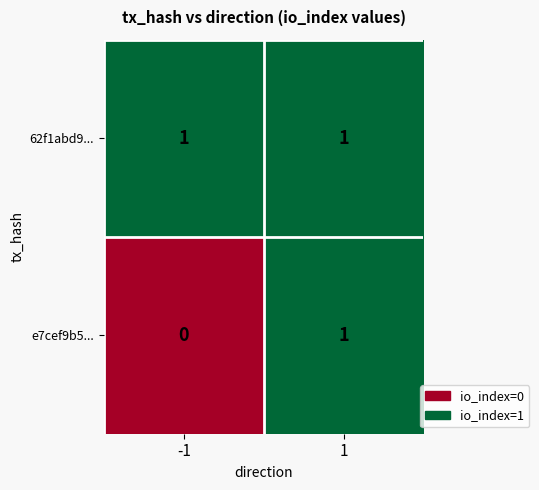

How many series are shown in this chart?

2